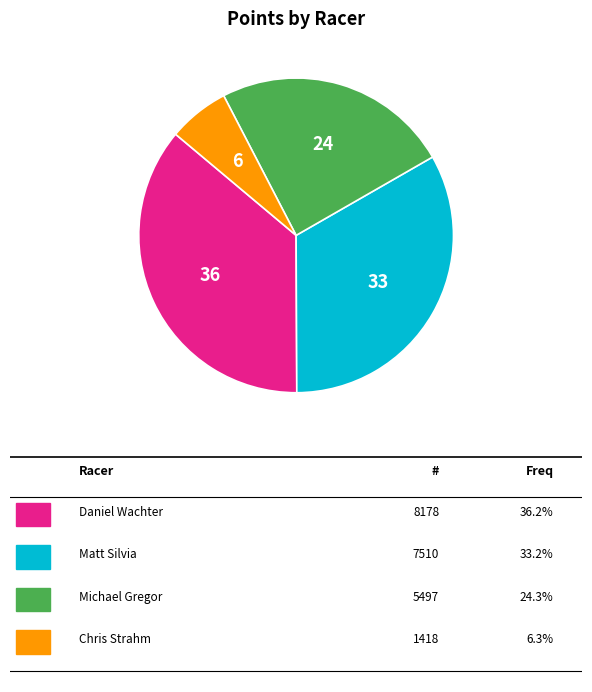

Is there a majority slice in this chart?

No